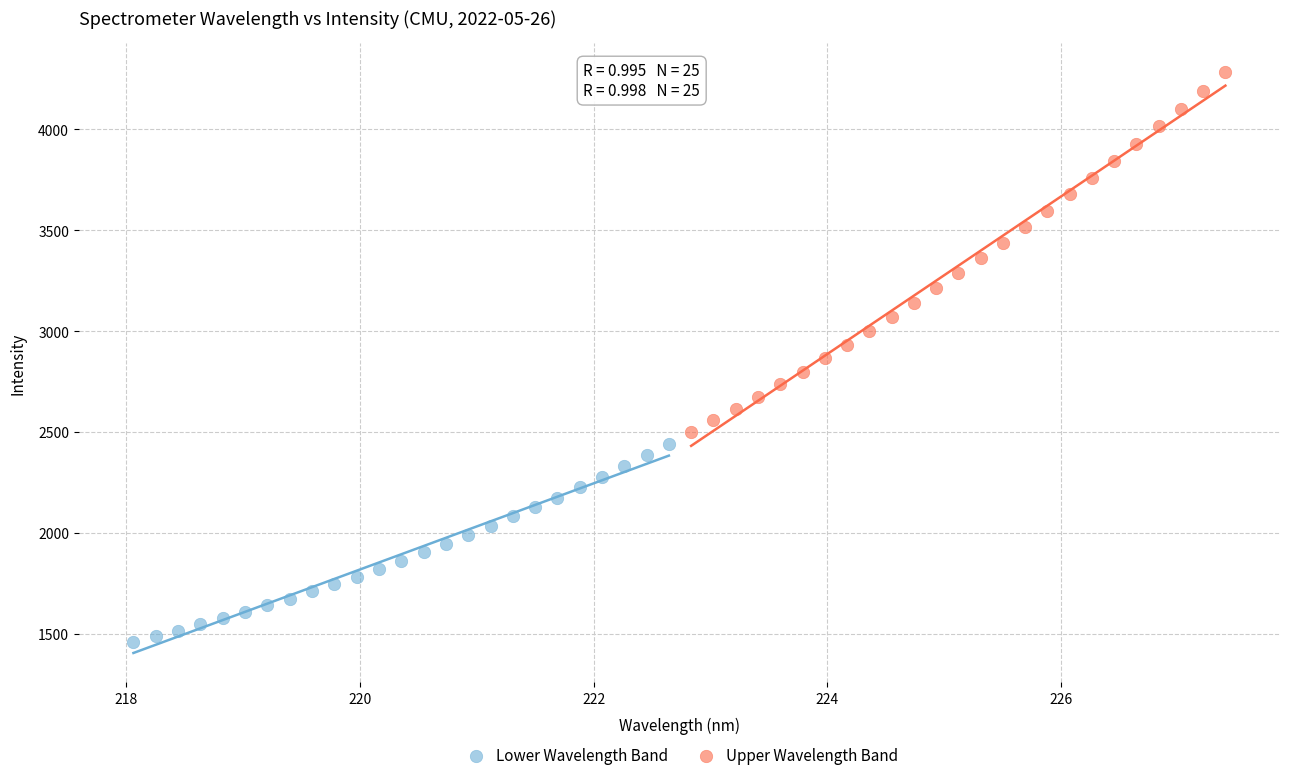

Which series has the widest spread of Y values?

Upper Wavelength Band